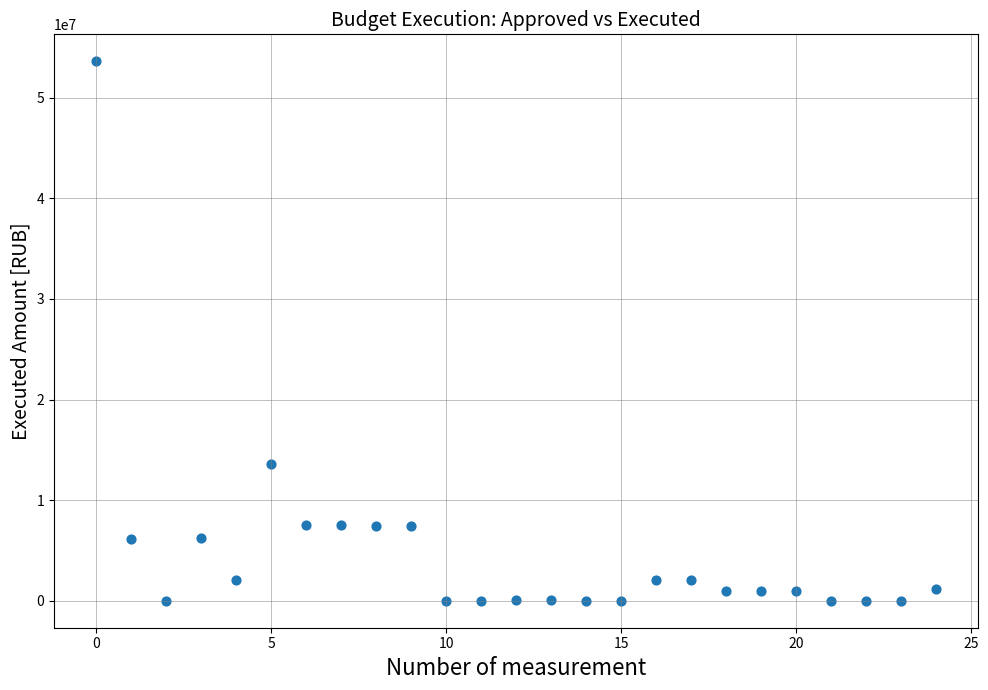

What Y value in the scatter plot is closest to 26812983?

13615243.3